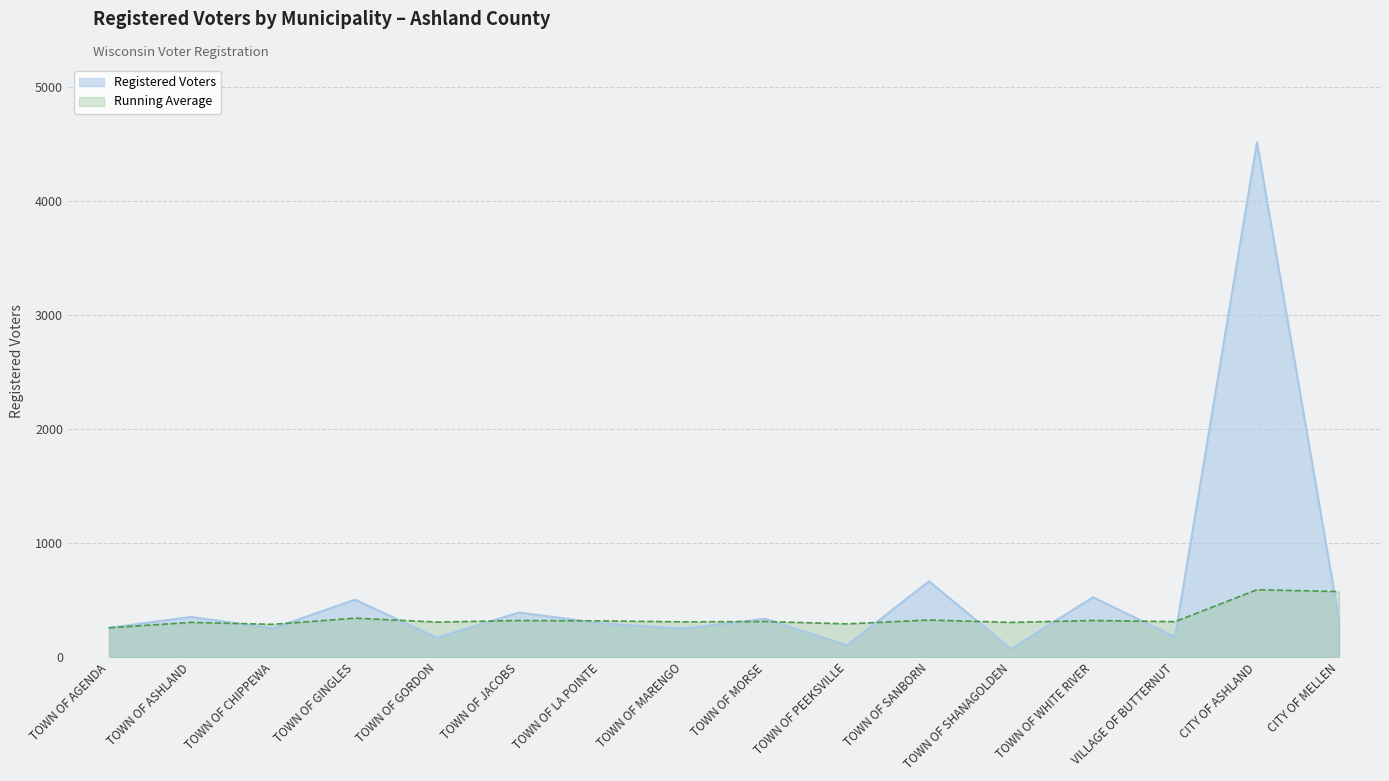

How many data points are above 330?

7